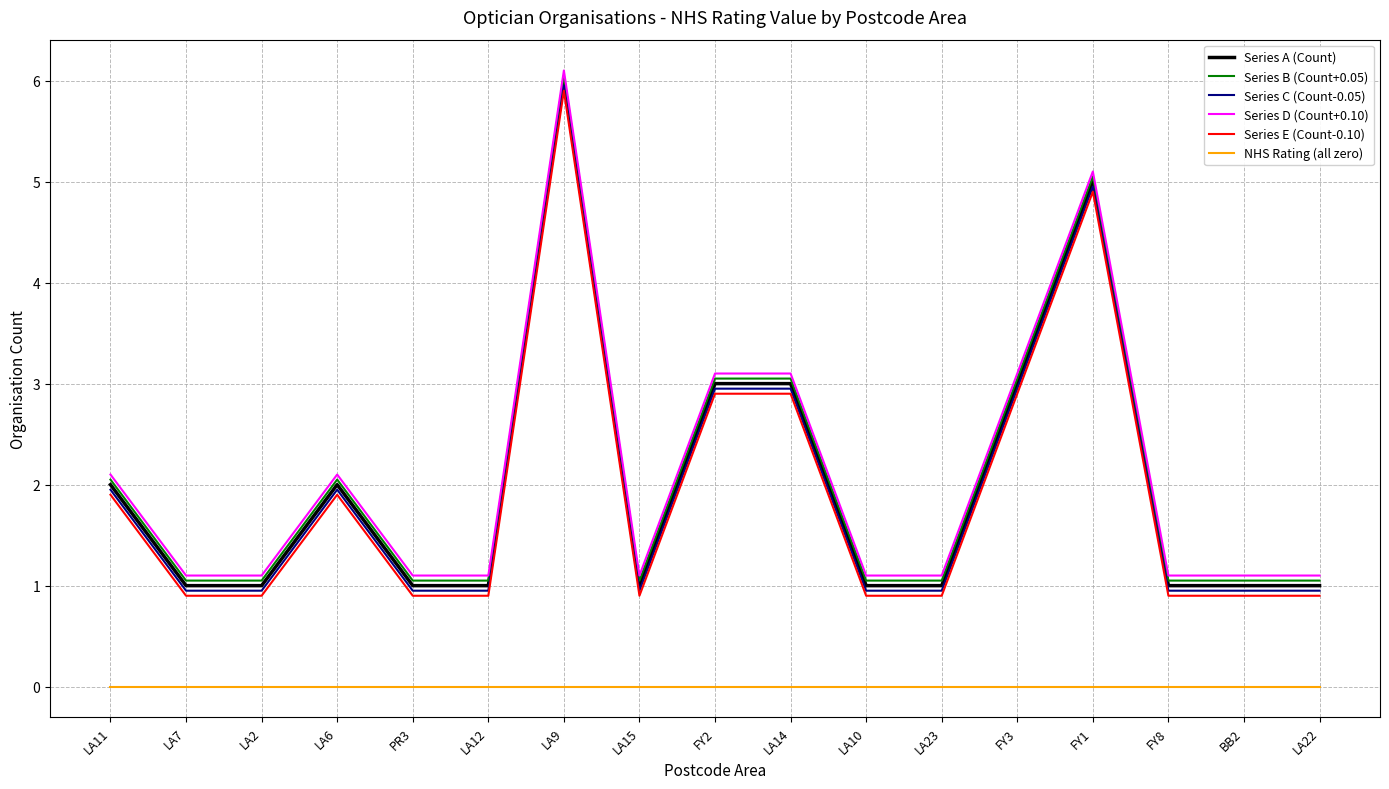

True or false: NHS Rating (all zero) and Series B (Count+0.05) cross at least once.

False